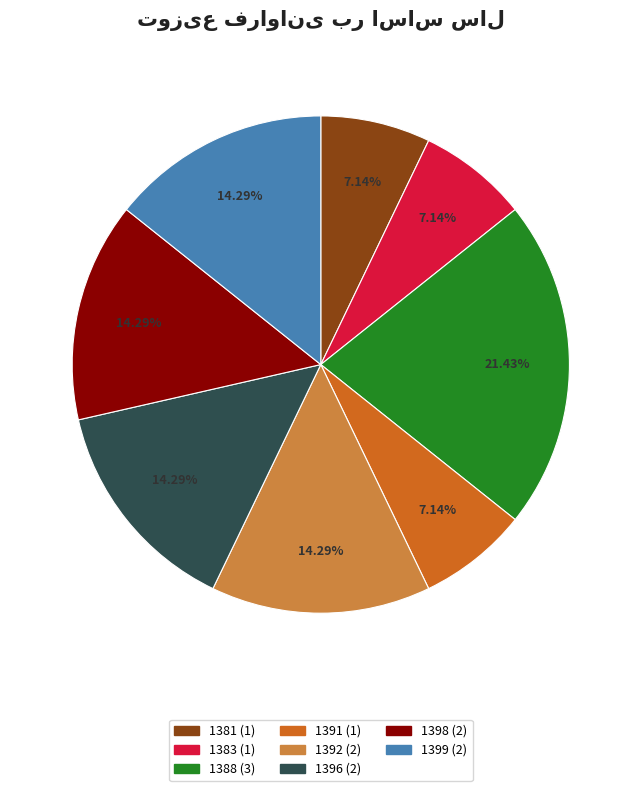

Is 1398 the majority of the pie?

No